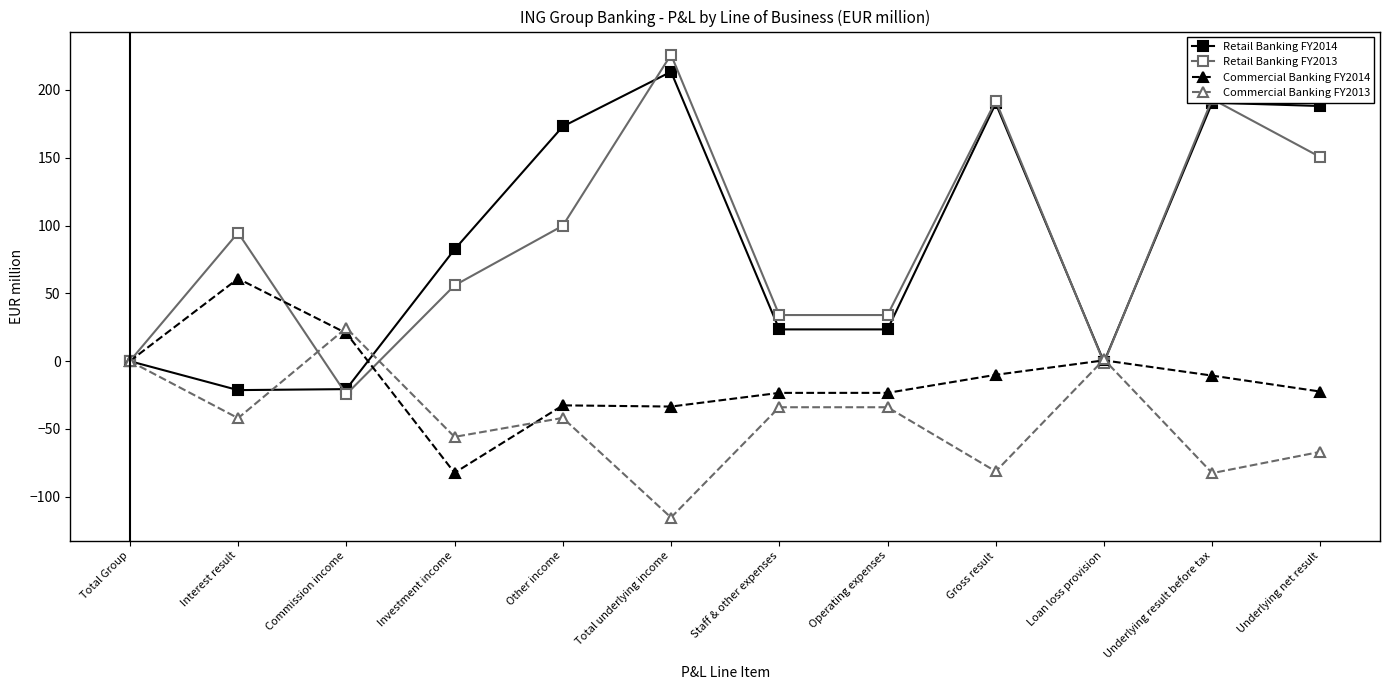

List the series in order of their peak value, lowest first.

Commercial Banking FY2013, Commercial Banking FY2014, Retail Banking FY2014, Retail Banking FY2013